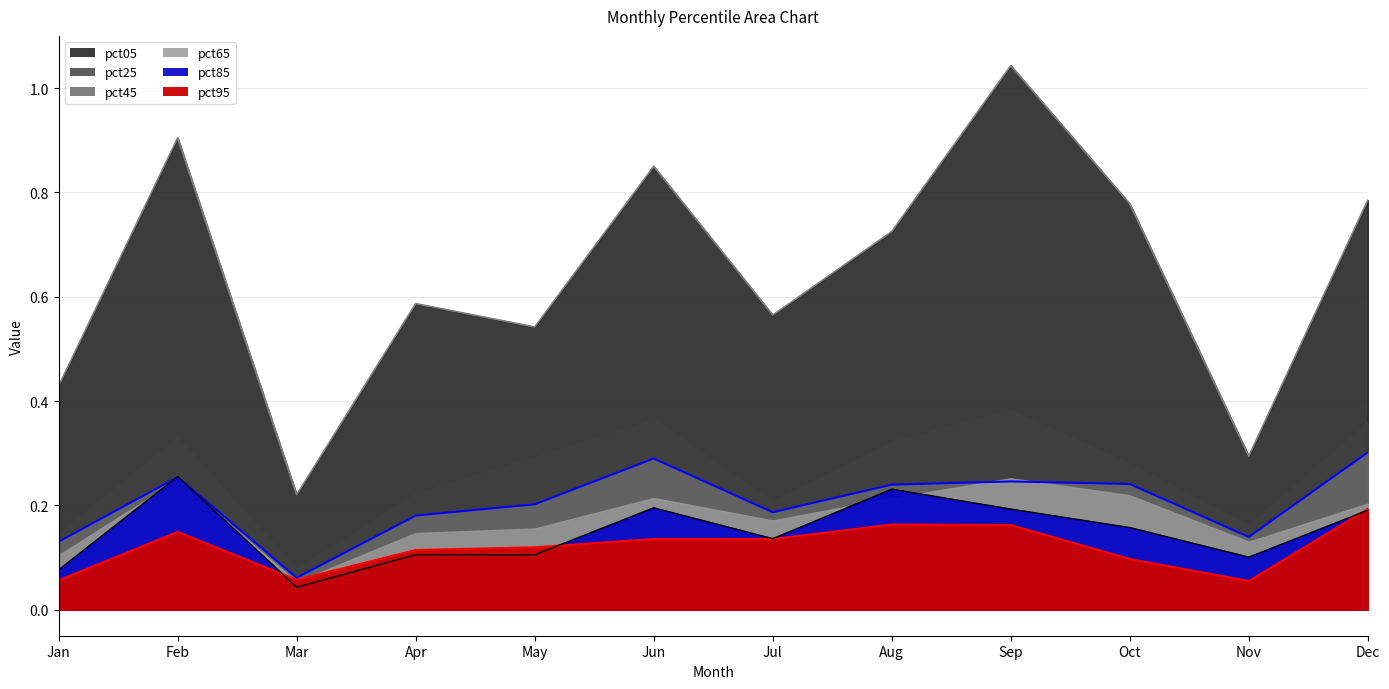

What is the total value across all series at Apr?

1.0